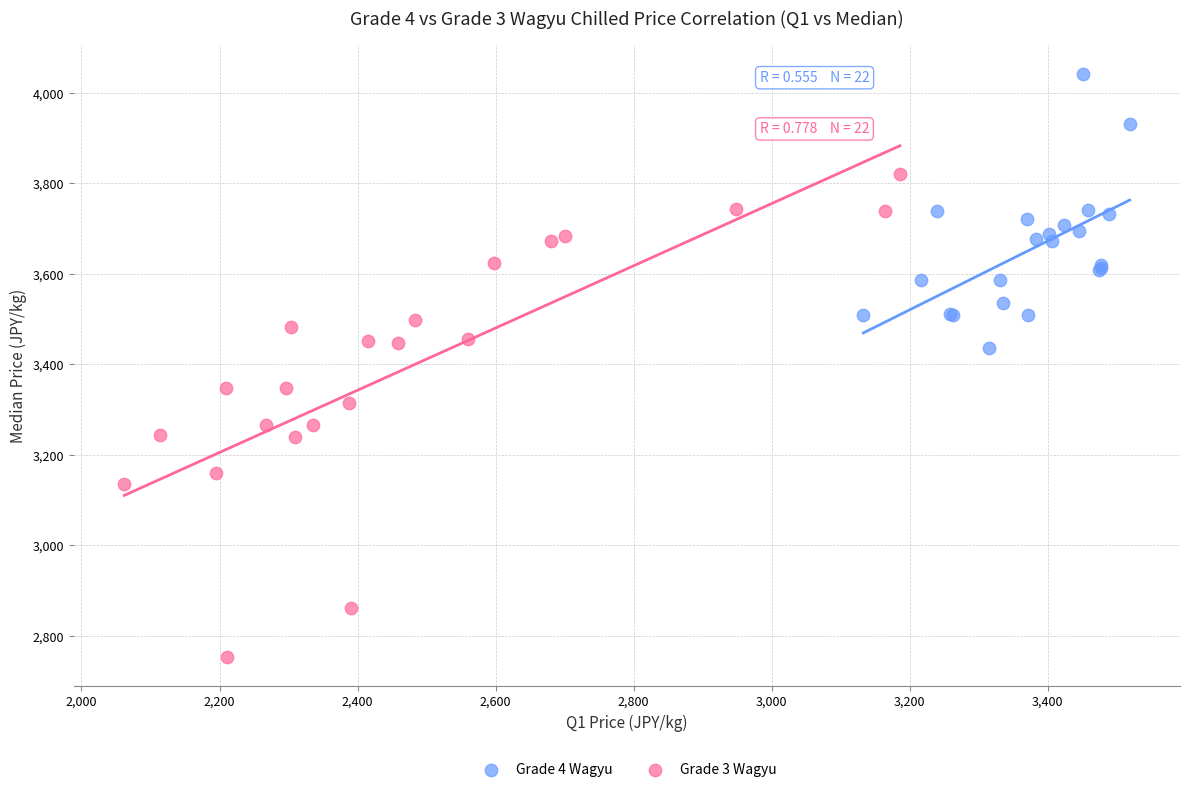

Which series has the widest spread of Y values?

Grade 3 Wagyu